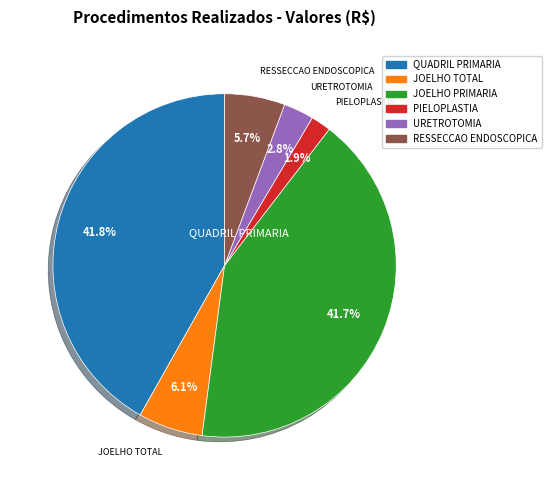

Count the number of slices in the pie.

6